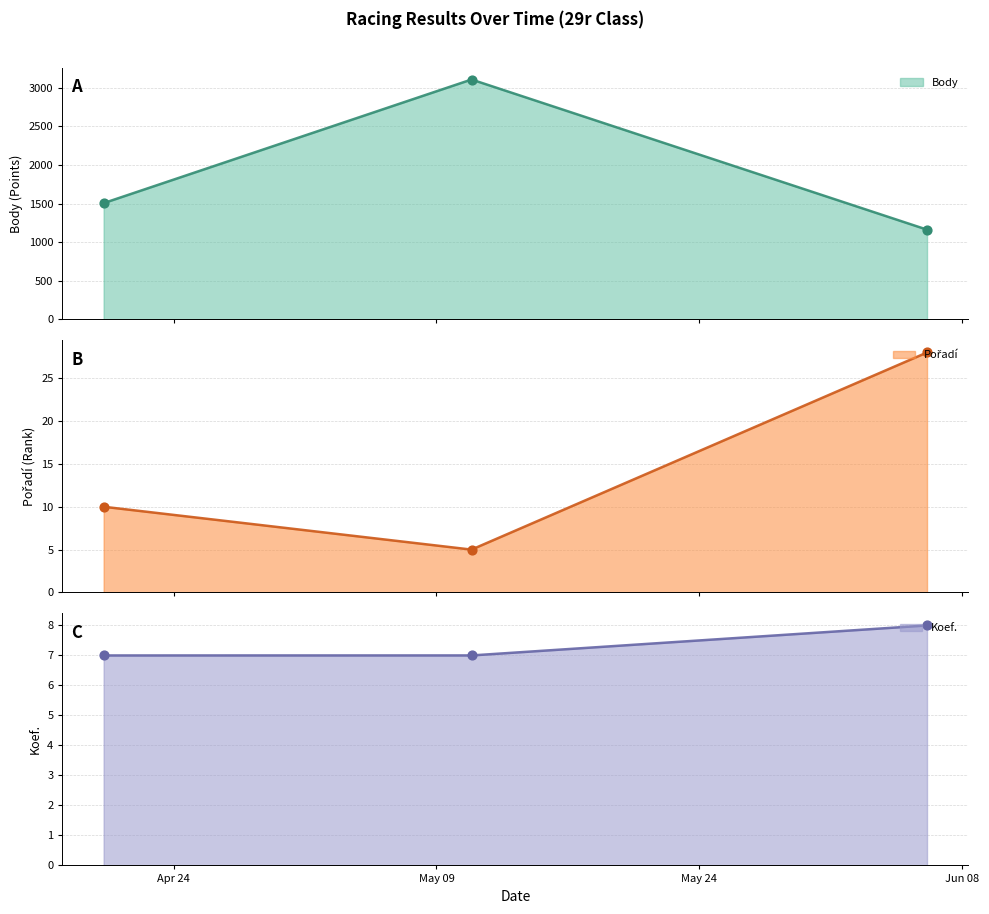

Which series has the largest Y range (max minus min)?

Body